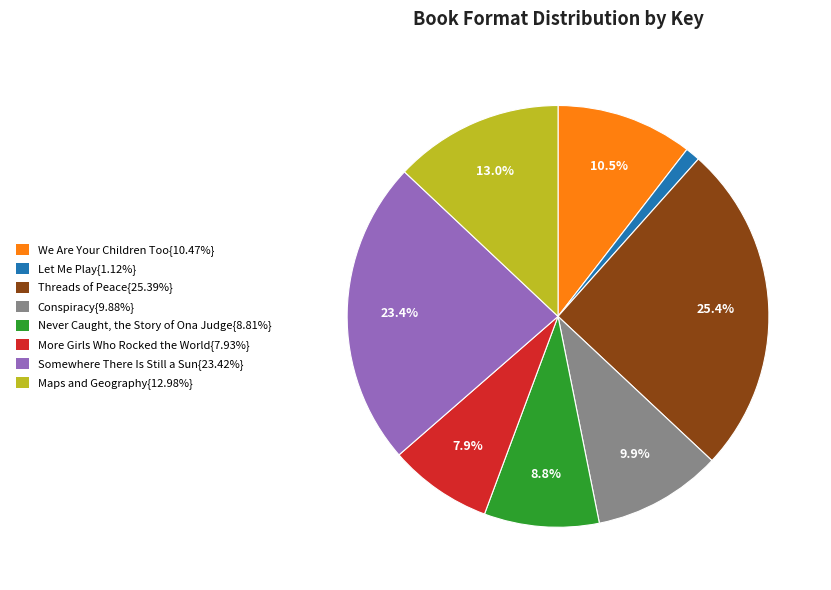

Is there a majority slice in this chart?

No